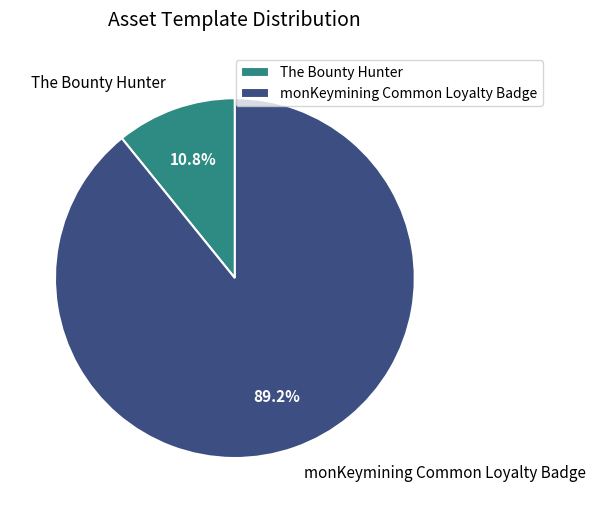

True or false: monKeymining Common Loyalty Badge accounts for 99% of the total.

False